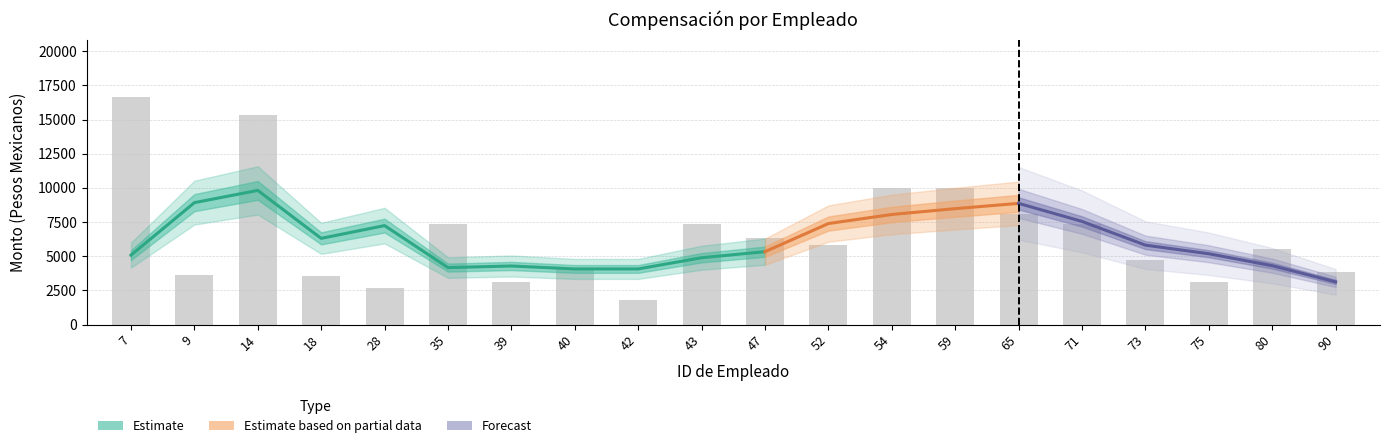

At which category does the chart reach its peak across all series?

7